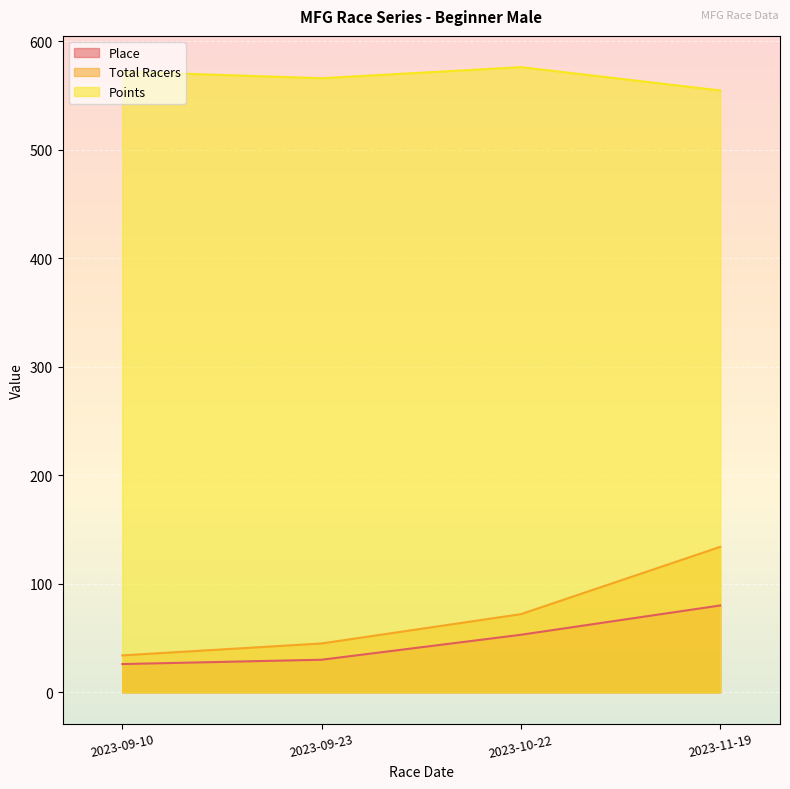

Is it true that Total Racers equals 134.0 at 2023-11-19?

True